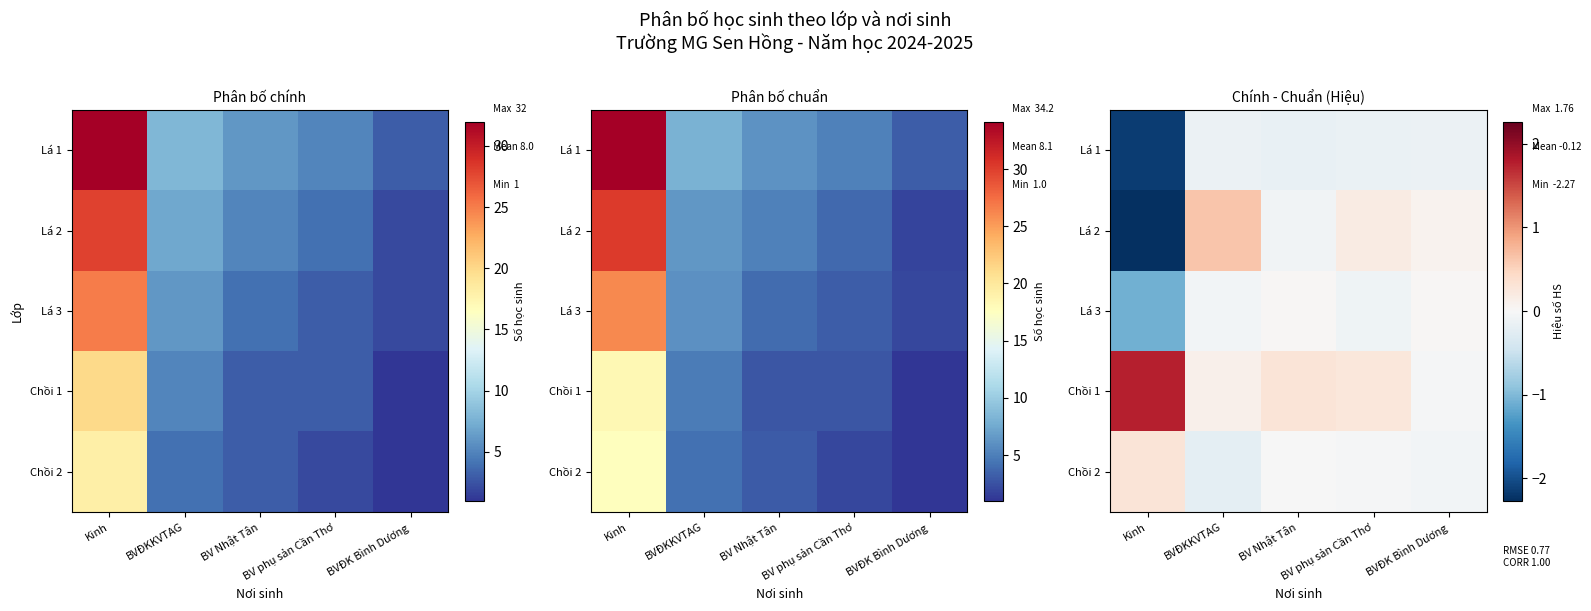

What is the total value across all series at BV Nhật Tân?

0.1